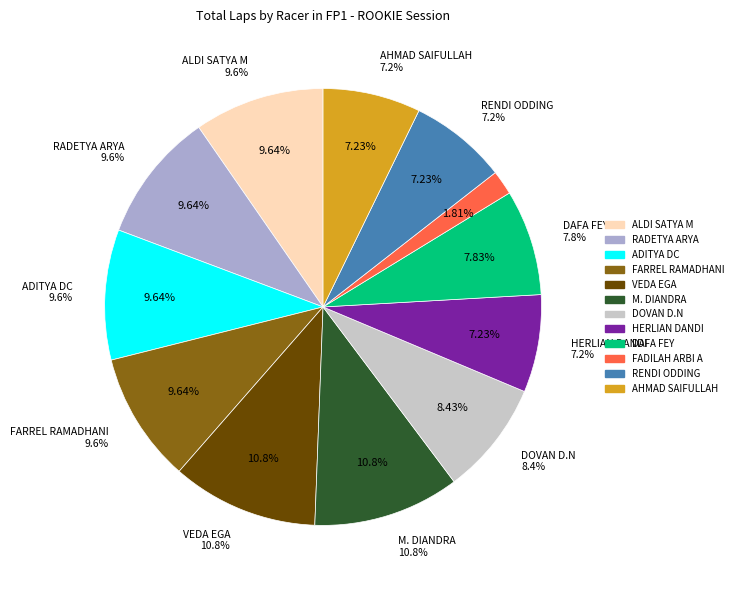

Is there any slice that represents more than half of the pie?

No